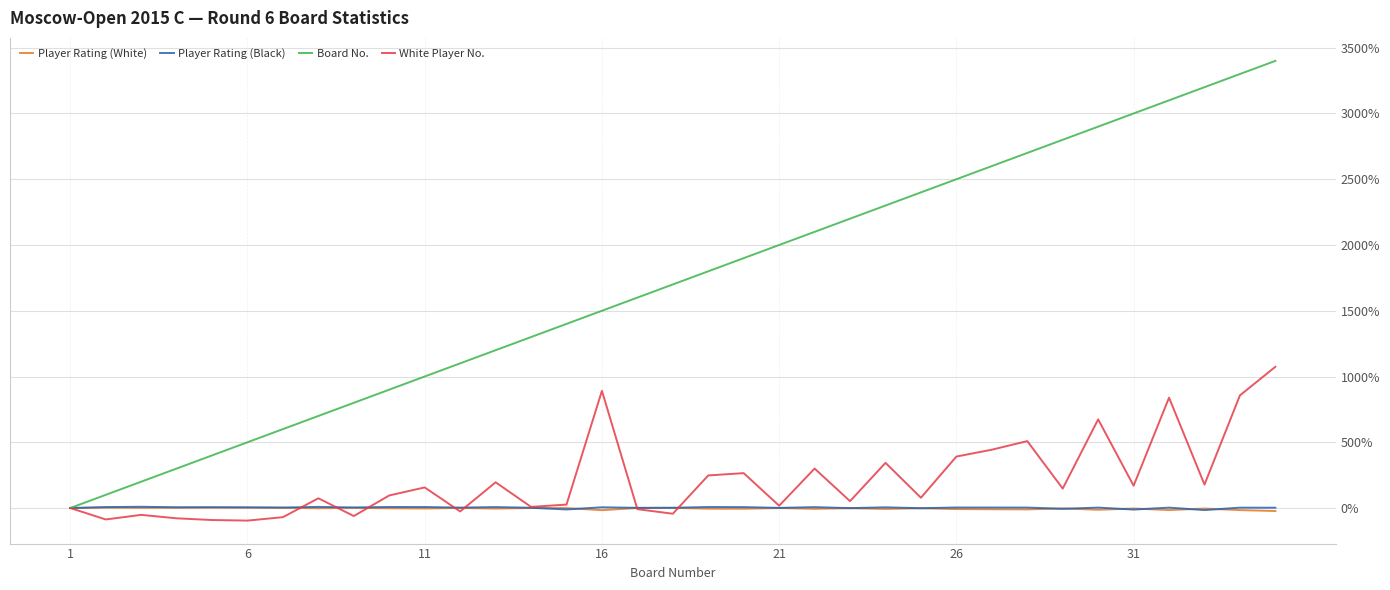

What is the smallest value displayed?

-95.7